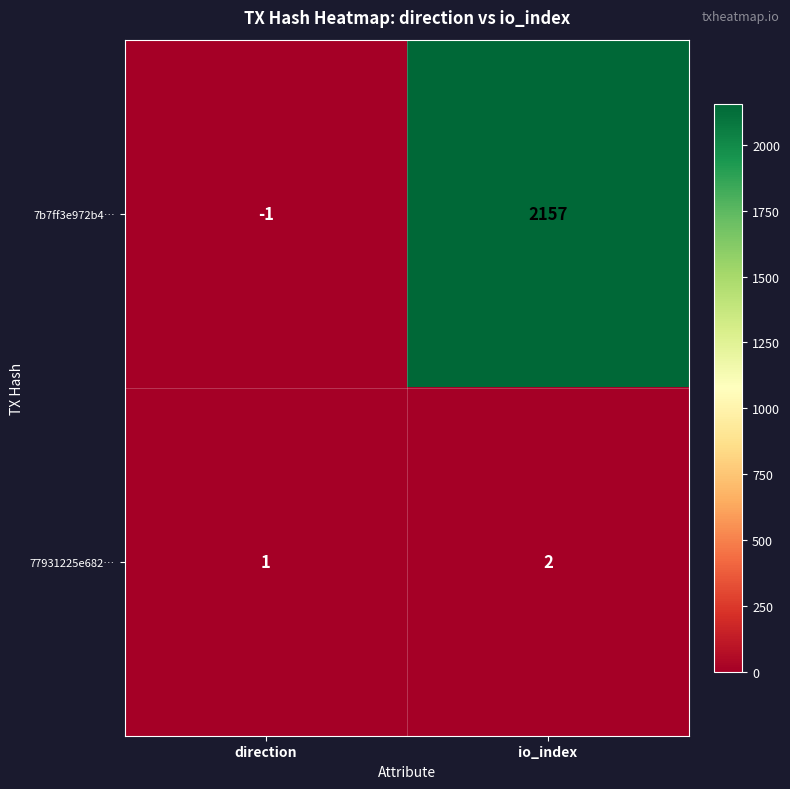

Reading right to left, what are all the values shown in this chart?

7b7ff3e972b4…: io_index=2157	direction=-1
77931225e682…: io_index=2	direction=1